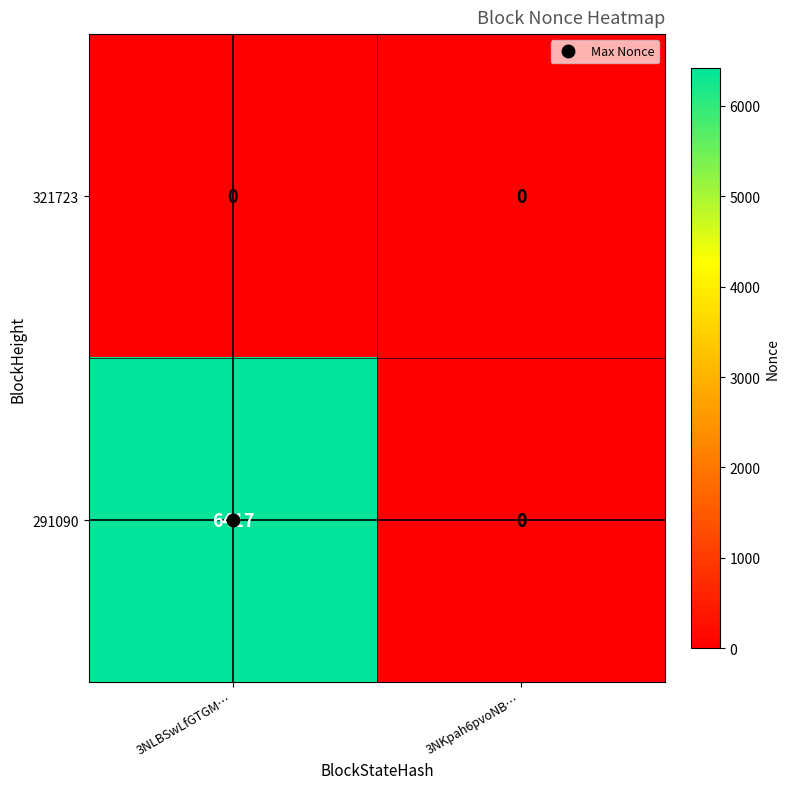

What is the total value across all series at 3NLBSwLfGTGM…?

6417